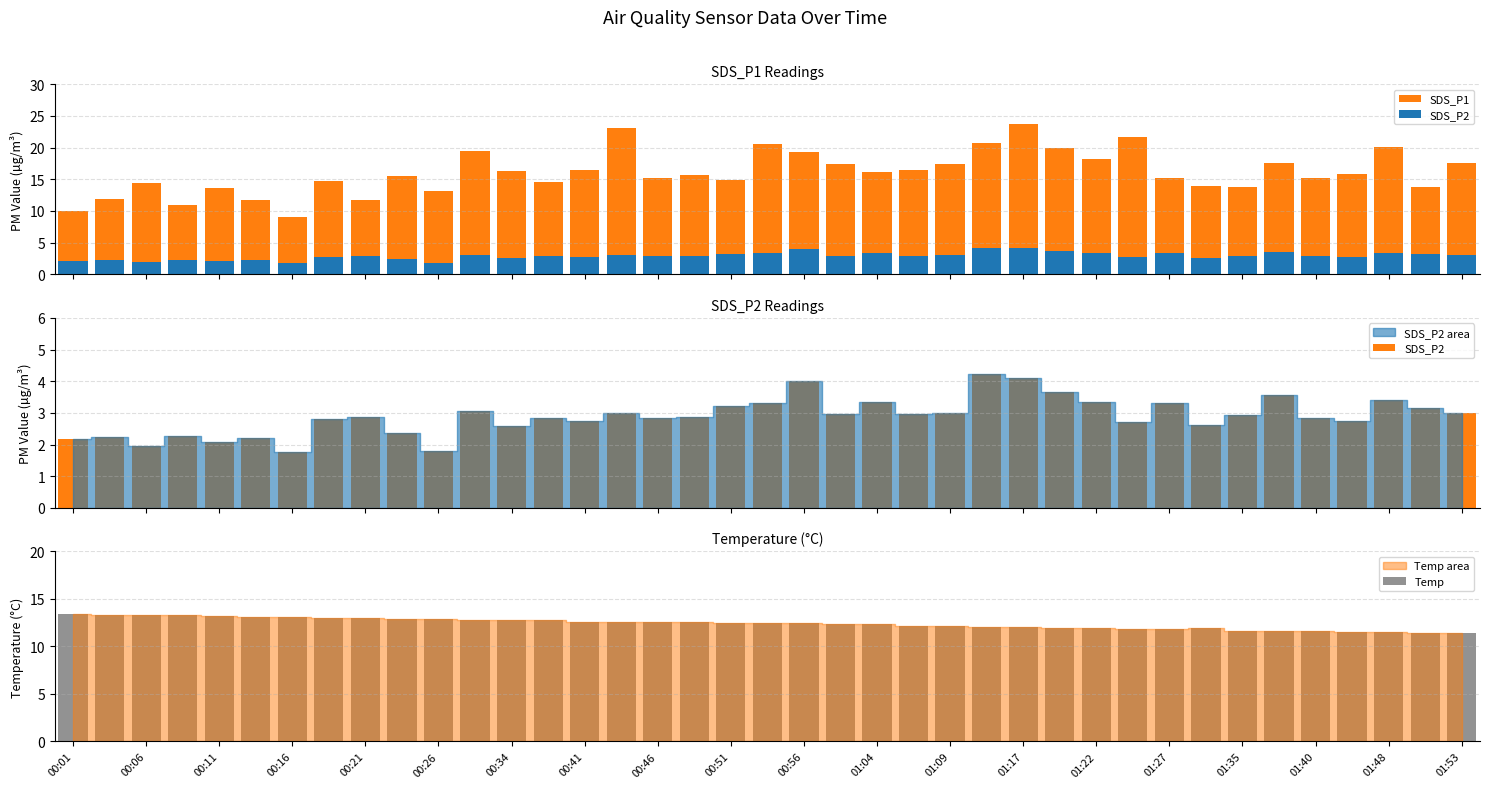

Is it true that Temp equals 19.8 at 00:41?

False